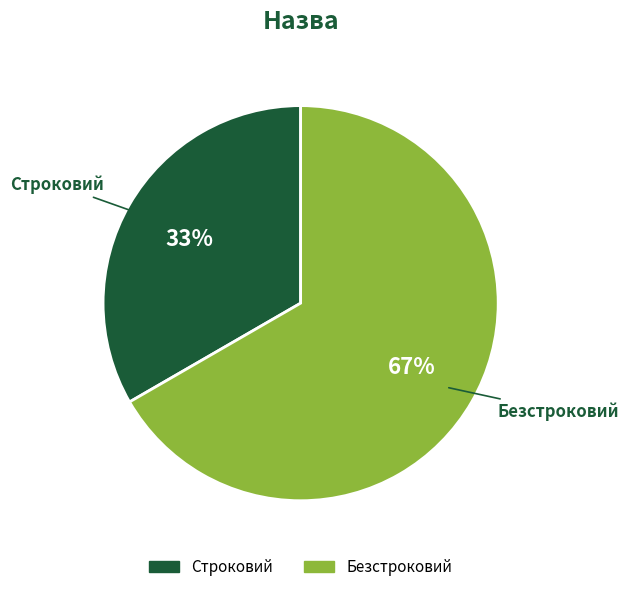

Do Безстроковий and Строковий together represent more than half of the pie?

Yes